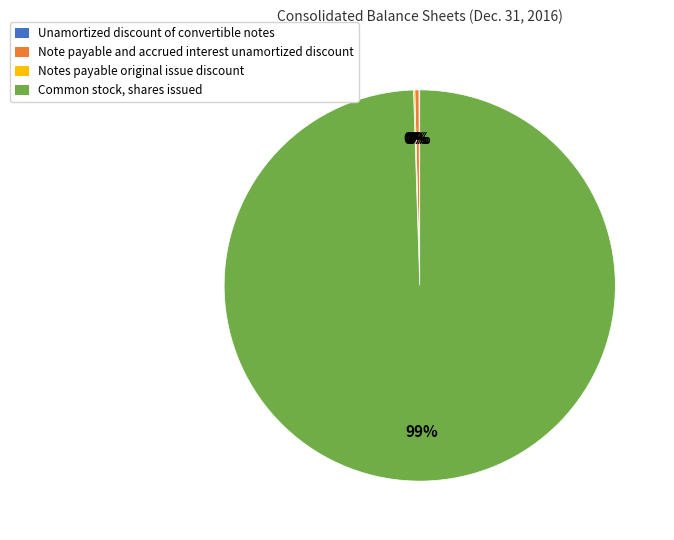

What is the largest slice in the pie chart?

Common stock, shares issued